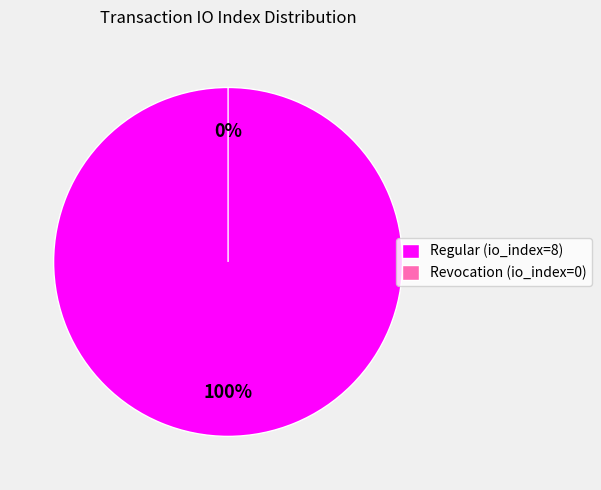

How many segments does this pie chart have?

2